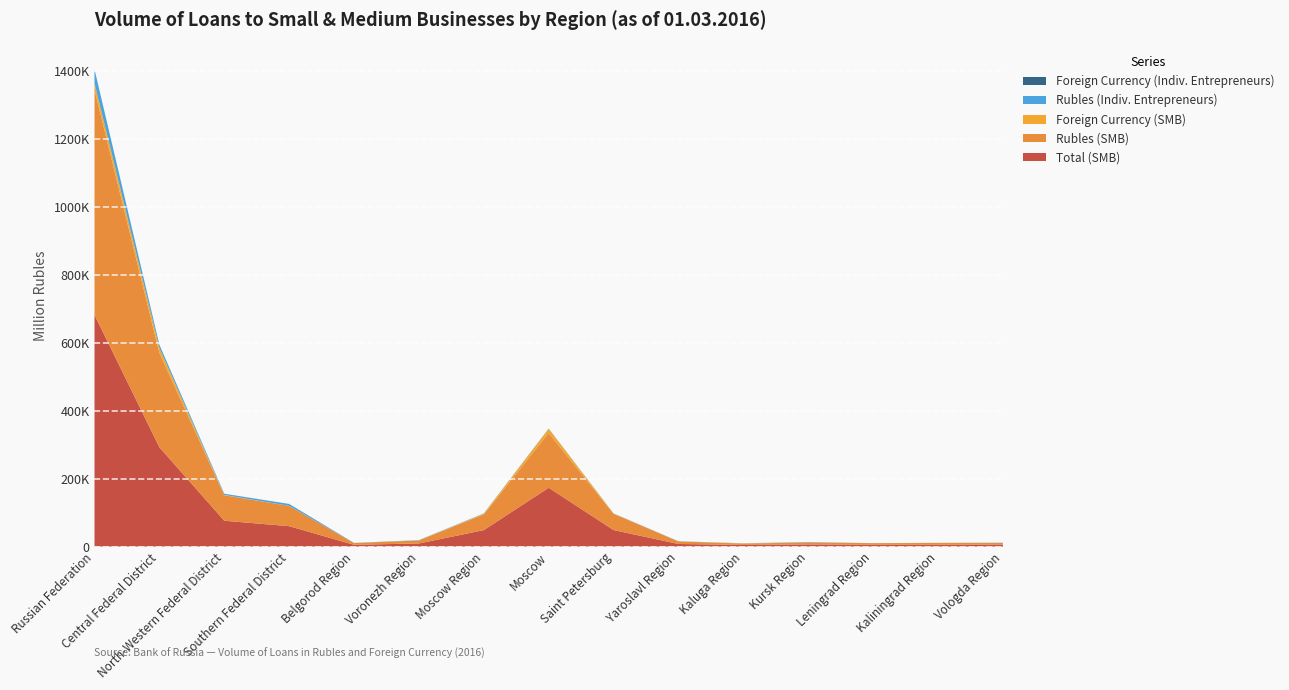

Reading left to right, transcribe all the data shown in this chart.

Total (SMB): 682277	292444	75999	59947	5070	9064	48361	173145	48575	7497	4670	6075	4971	5342	5299
Rubles (SMB): 662727	277815	75028	59765	5070	8846	46287	161534	47796	7492	4046	6058	4971	5162	5299
Foreign Currency (SMB): 19550	14629	971	182	0	218	2074	11611	779	5	624	17	0	180	0
Rubles (Indiv. Entrepreneurs): 40883	9171	3515	5578	581	780	976	783	548	521	356	1018	99	284	721
Foreign Currency (Indiv. Entrepreneurs): 294	280	12	0	0	0	0	280	12	0	0	0	0	0	0